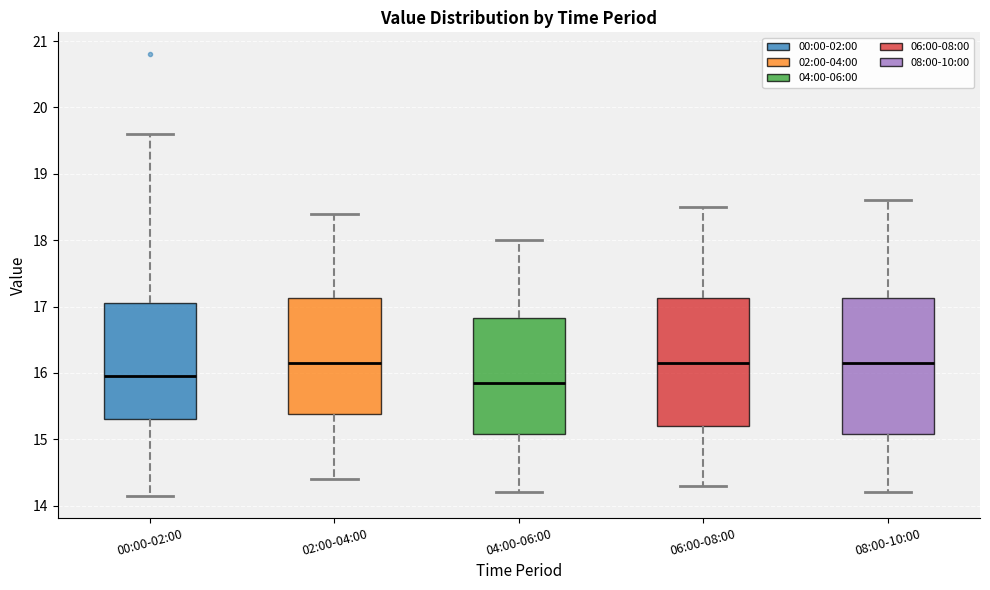

Reading left to right, transcribe this box plot: for each box, give where its median line is, the range the box spans, and where its two whiskers end, as read against the y-axis. The values are not printed on the chart, so give them approximately, as read against the axis.

00:00-02:00: median 16.0, box 15.3 to 17.1, whiskers 14.2 to 19.6
02:00-04:00: median 16.2, box 15.4 to 17.1, whiskers 14.4 to 18.4
04:00-06:00: median 15.9, box 15.1 to 16.8, whiskers 14.2 to 18.0
06:00-08:00: median 16.2, box 15.2 to 17.1, whiskers 14.3 to 18.5
08:00-10:00: median 16.2, box 15.1 to 17.1, whiskers 14.2 to 18.6